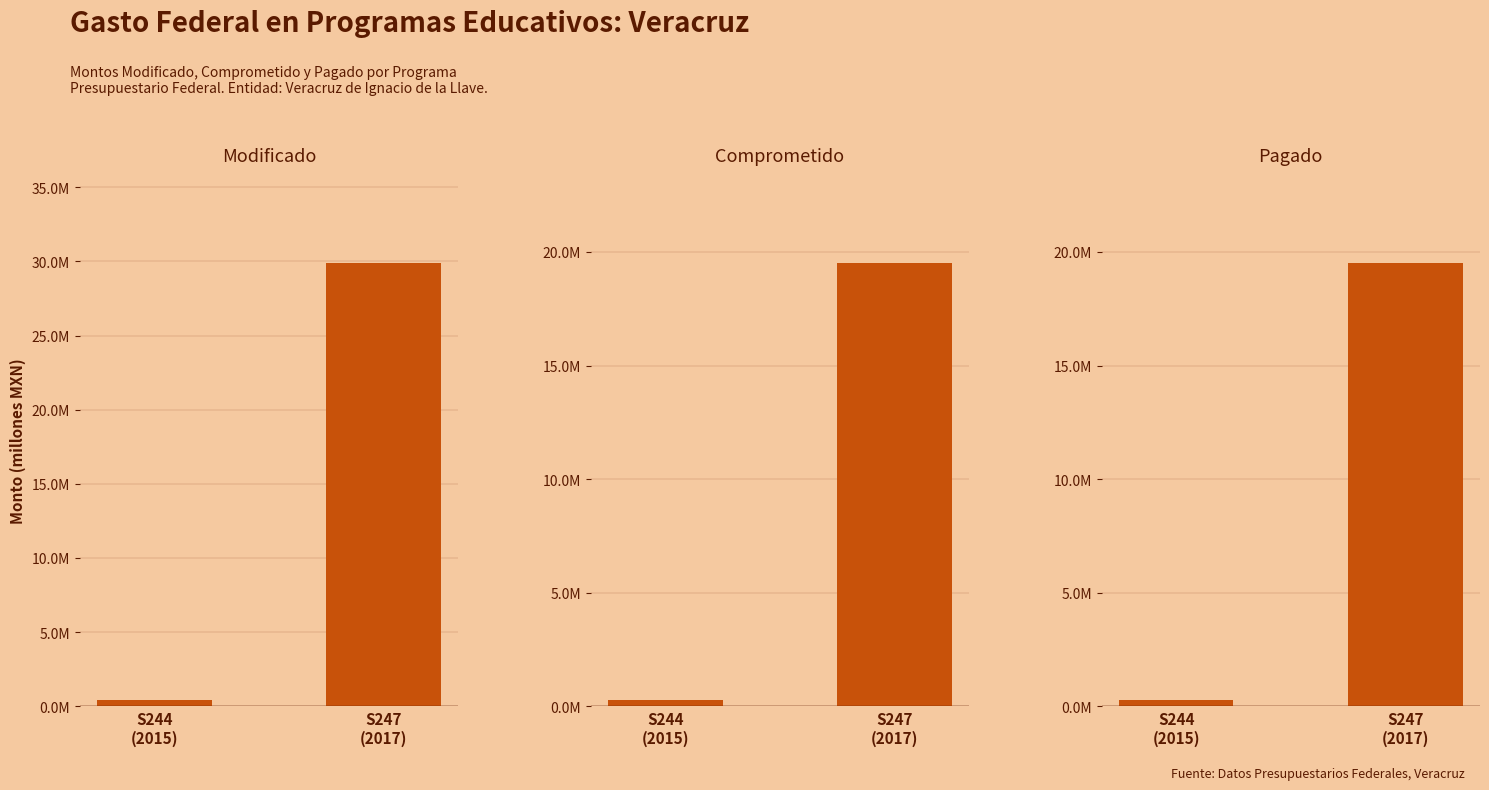

What is the difference between the maximum and minimum values in the Pagado series?

19.2